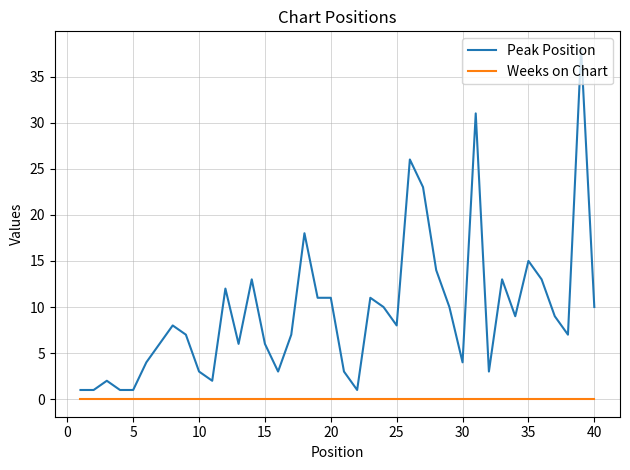

Which series has the widest spread of values?

Peak Position